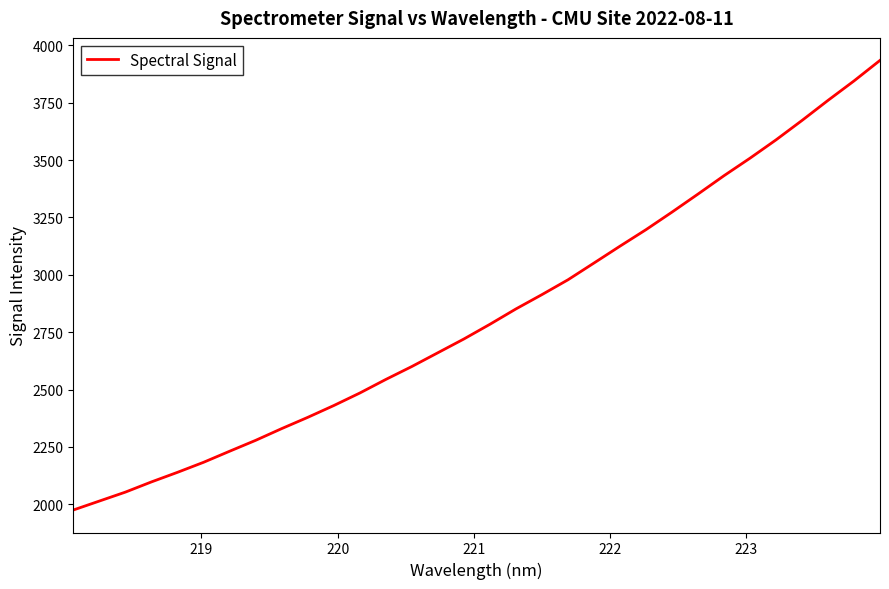

What is the greatest value displayed?

3934.3